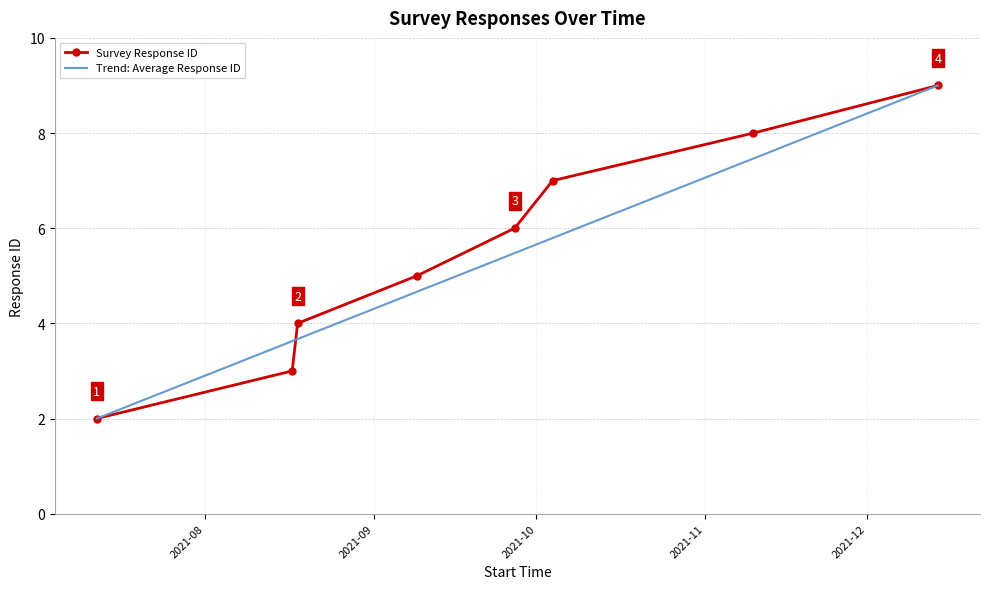

What is the label of the 3rd point from the left?

2021-08-18